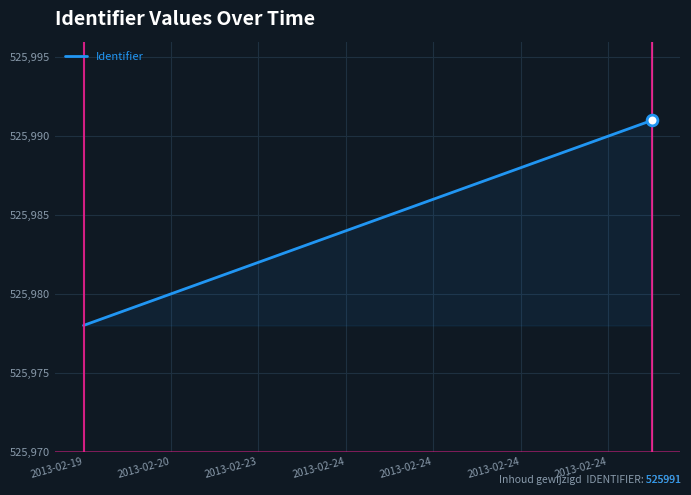

What is the difference between the maximum and minimum values?

13